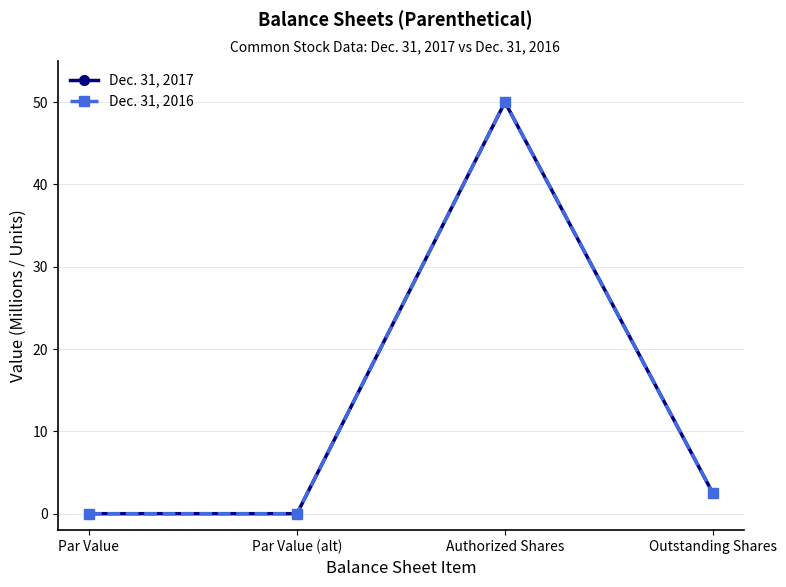

Is it true that Dec. 31, 2016 equals 50.0 at Authorized Shares?

True